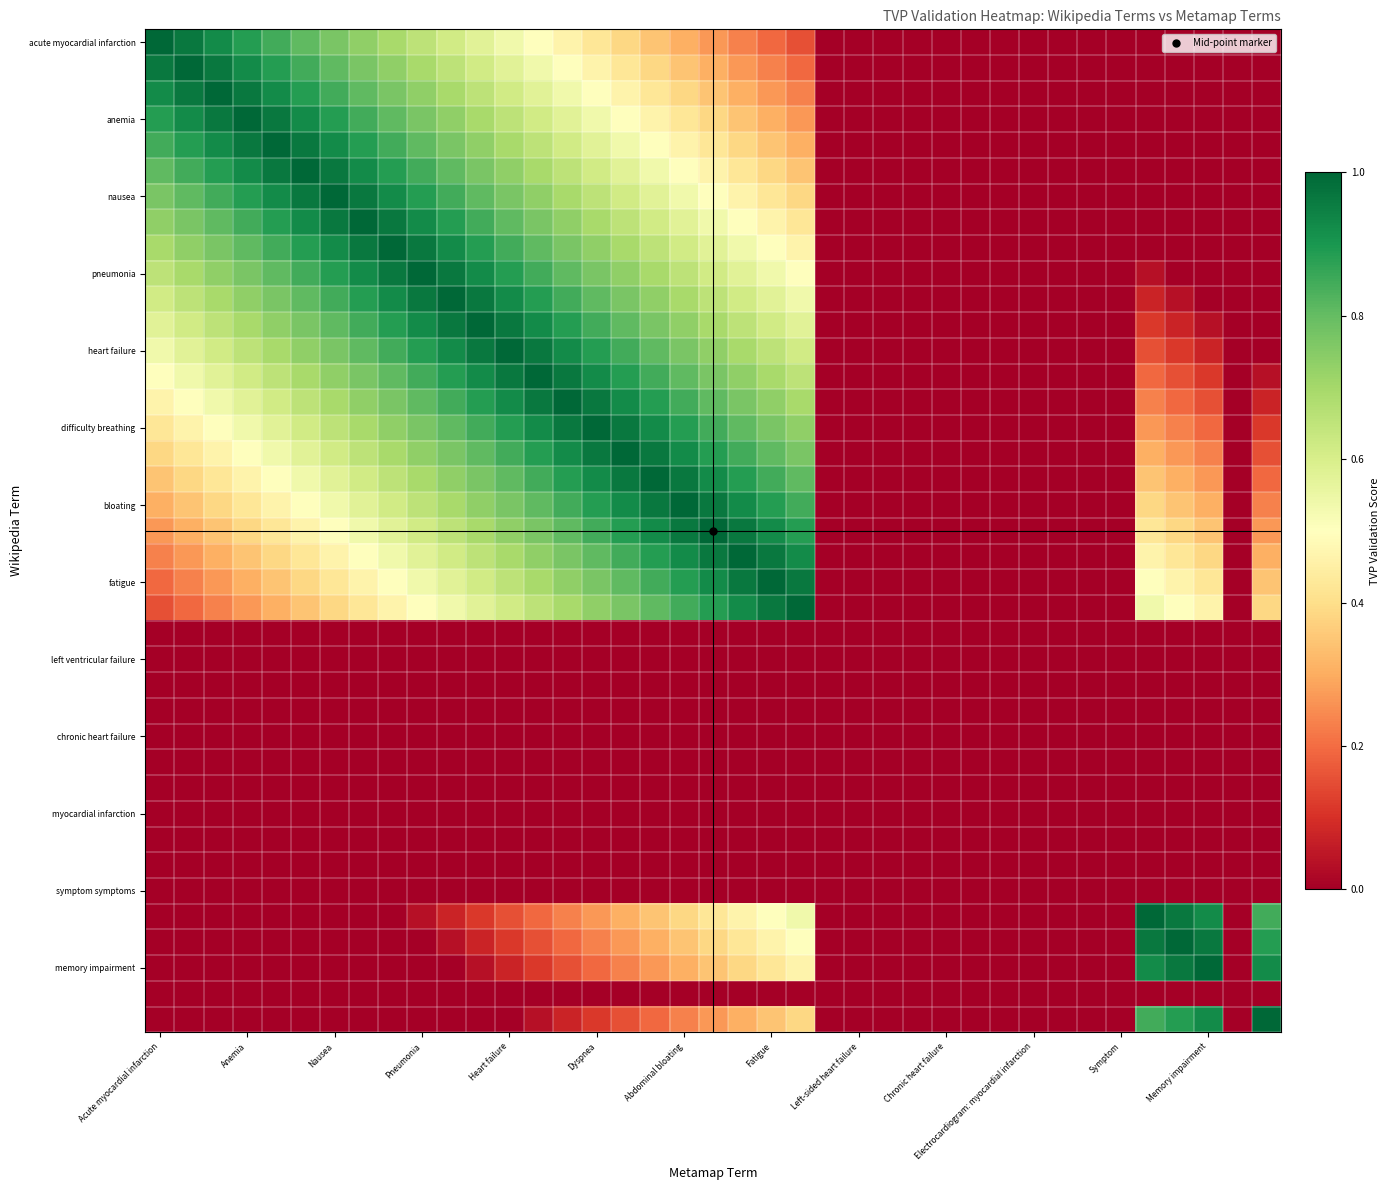

At how many categories does at least one series exceed 0?

27